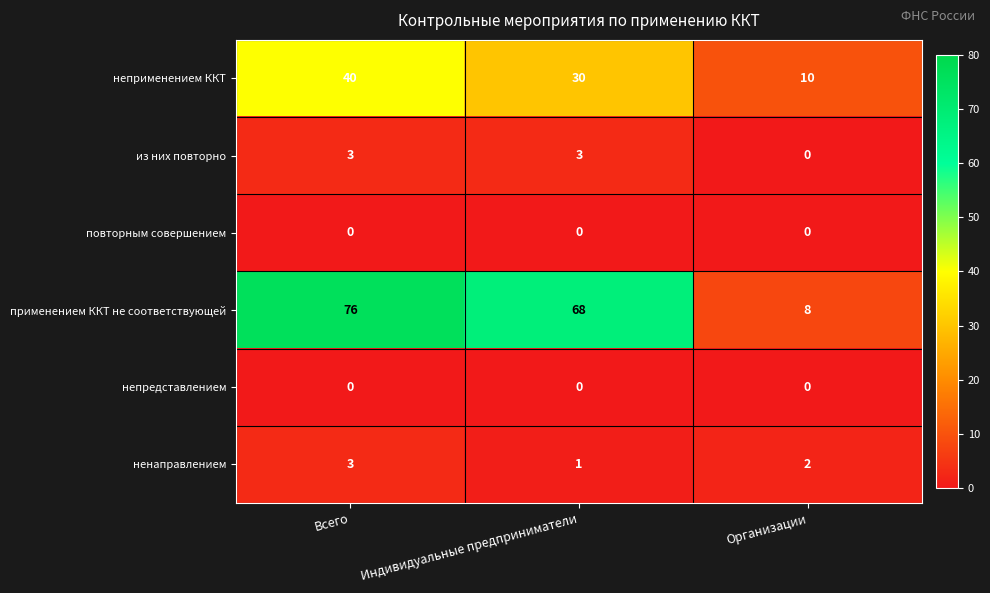

The value of ненаправлением at Всего is 3. True or false?

True